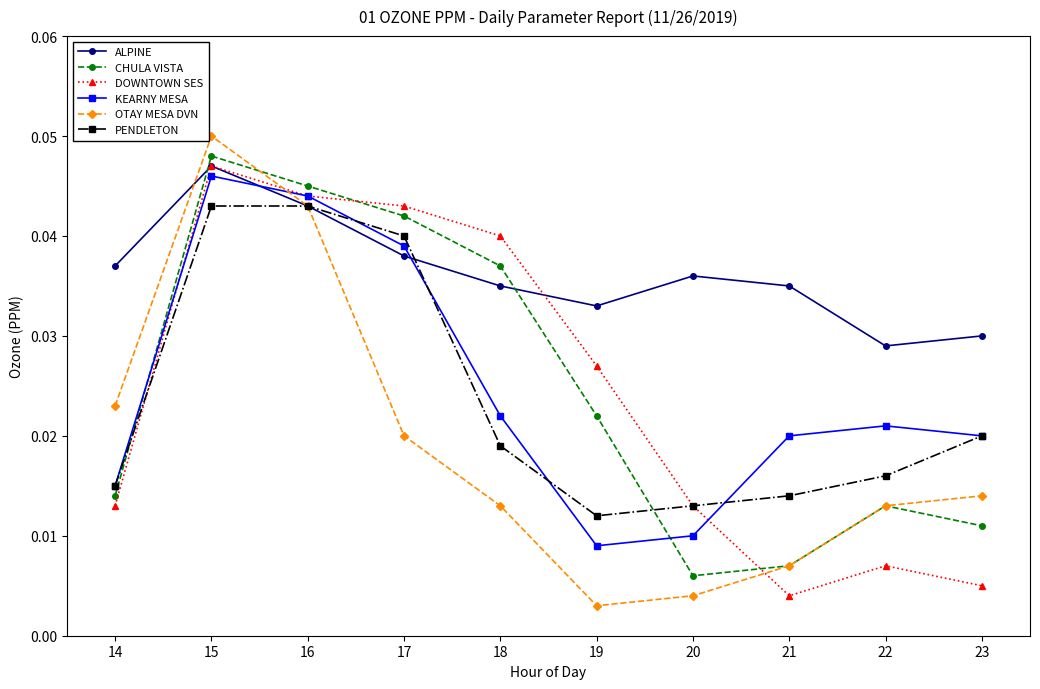

How many interior local peaks does the ALPINE series have?

2